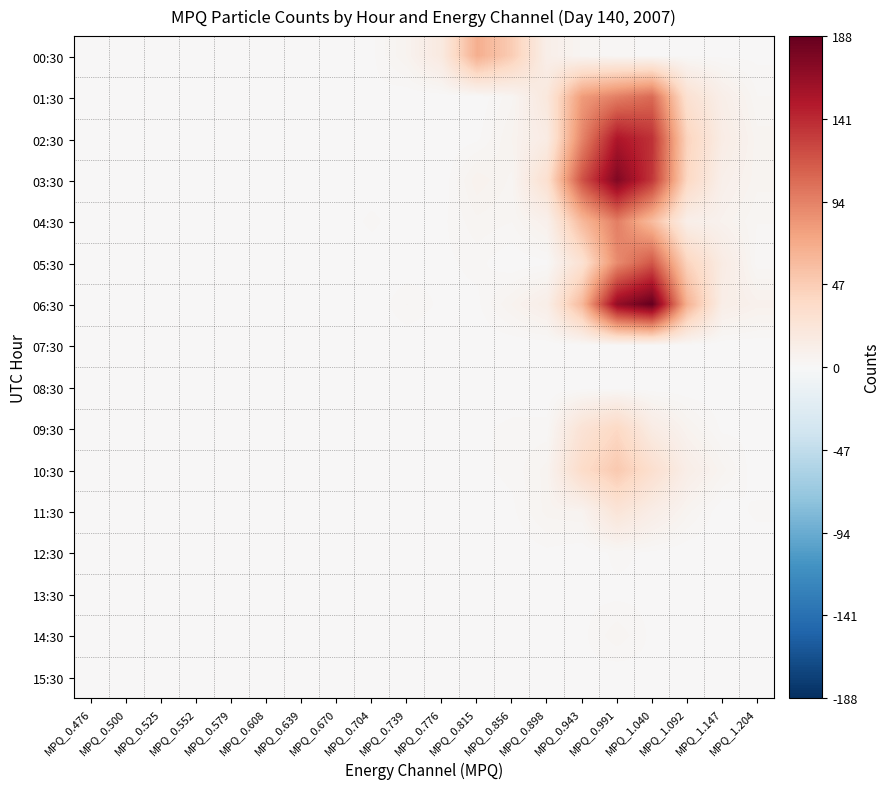

At how many categories does at least one series exceed 70?

3